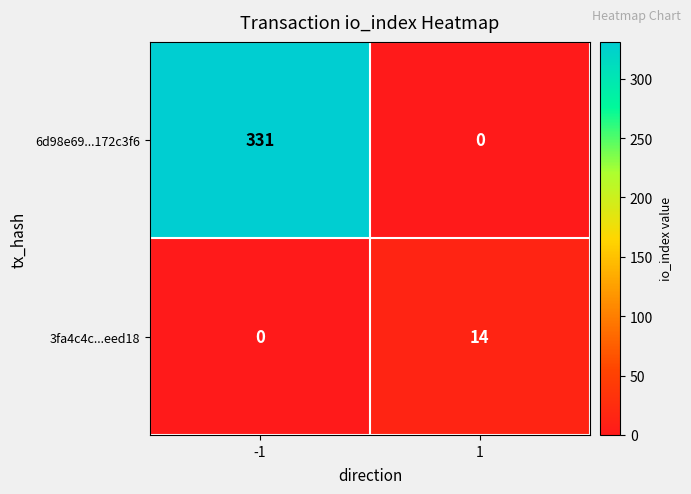

What is the difference between the highest and lowest values at -1?

331